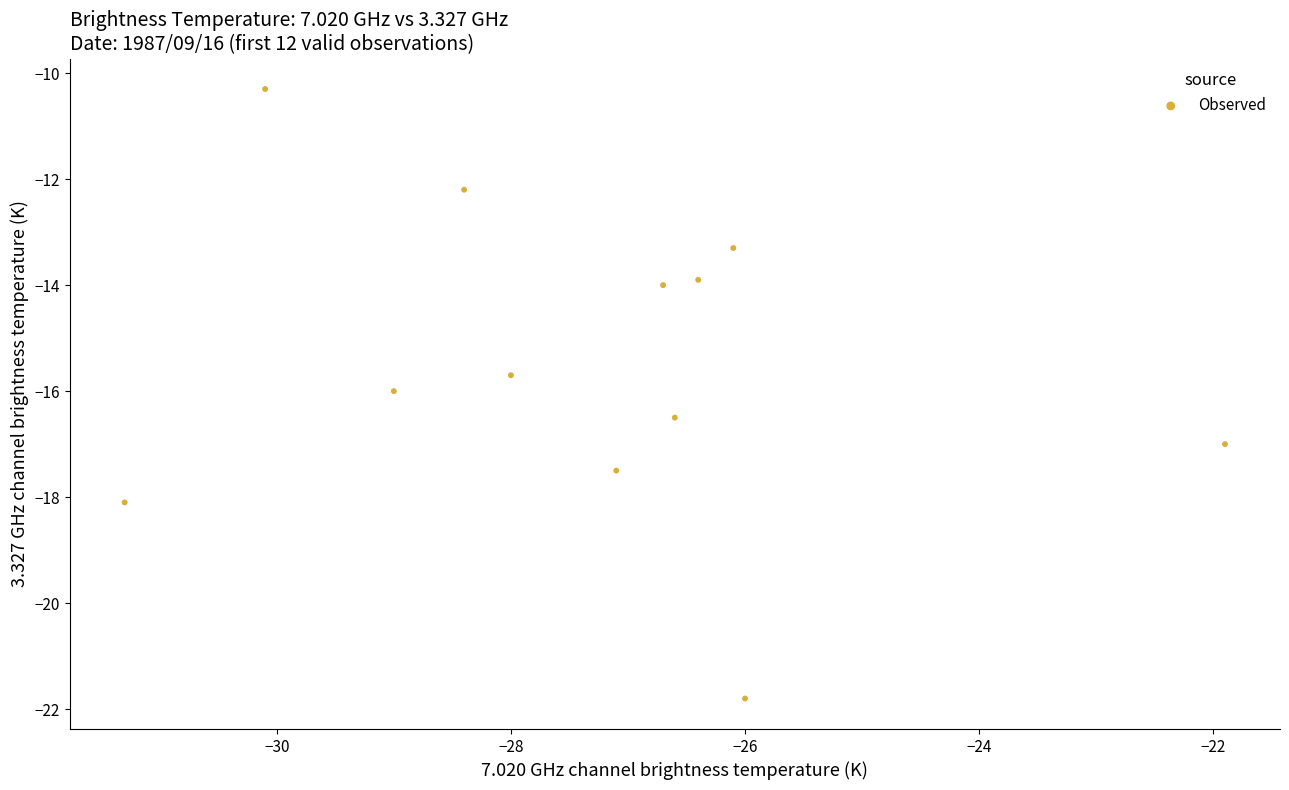

What is the range of Y values (max minus min)?

11.5